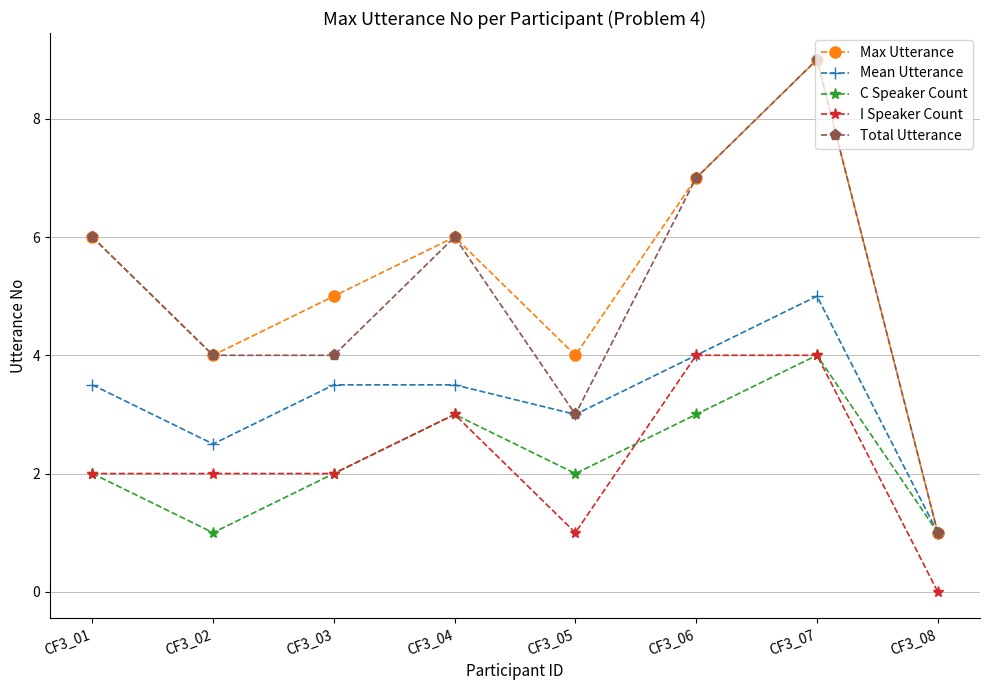

What is the value of the Max Utterance point at the 3rd from the left?

5.0